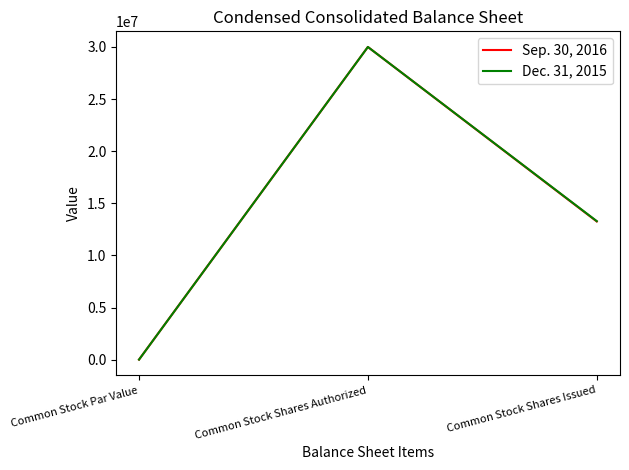

Read the Dec. 31, 2015 value at Common Stock Shares Issued, to the nearest 100.

13288100